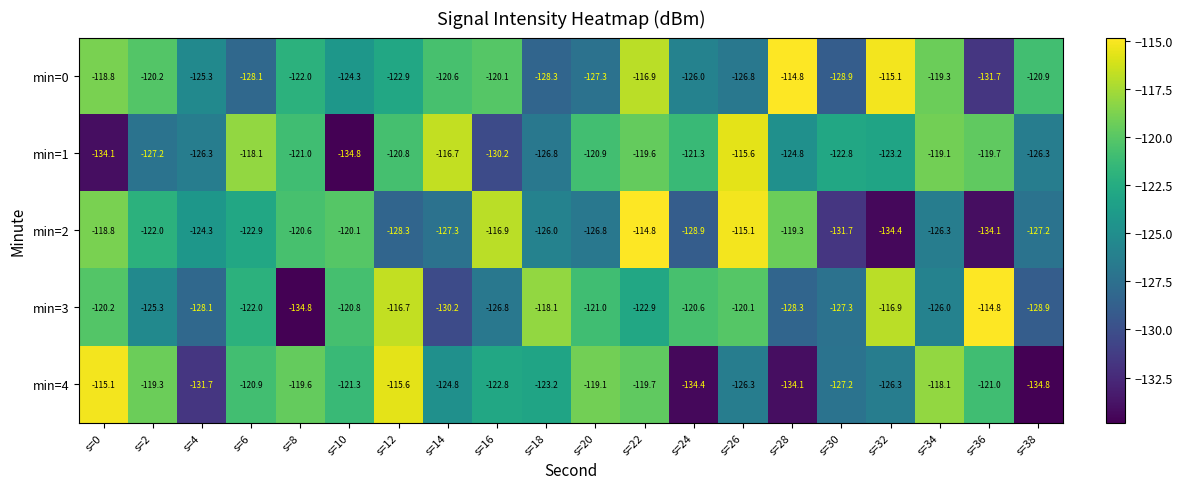

At s=24, list the series in order from largest to smallest.

min=3, min=1, min=0, min=2, min=4